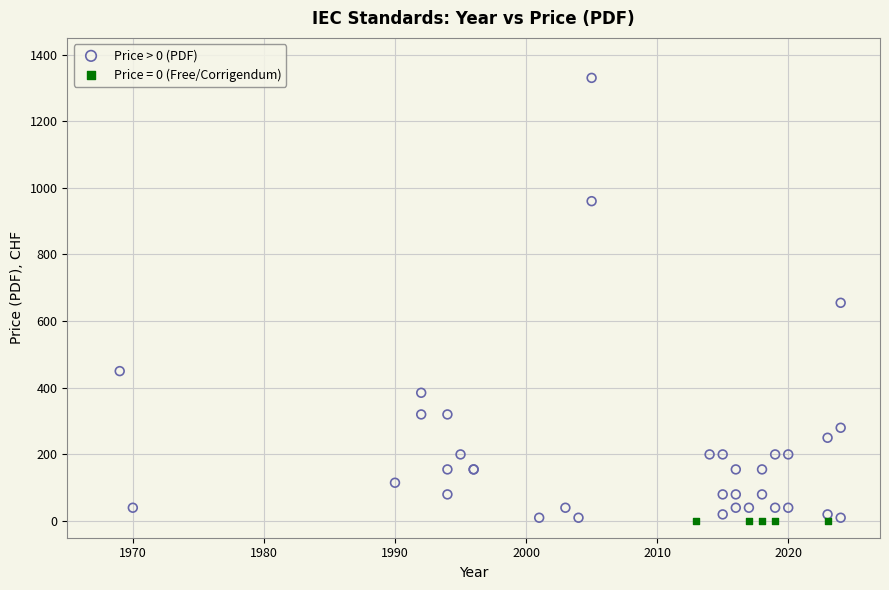

Which series reaches the maximum Y coordinate?

Price > 0 (PDF)